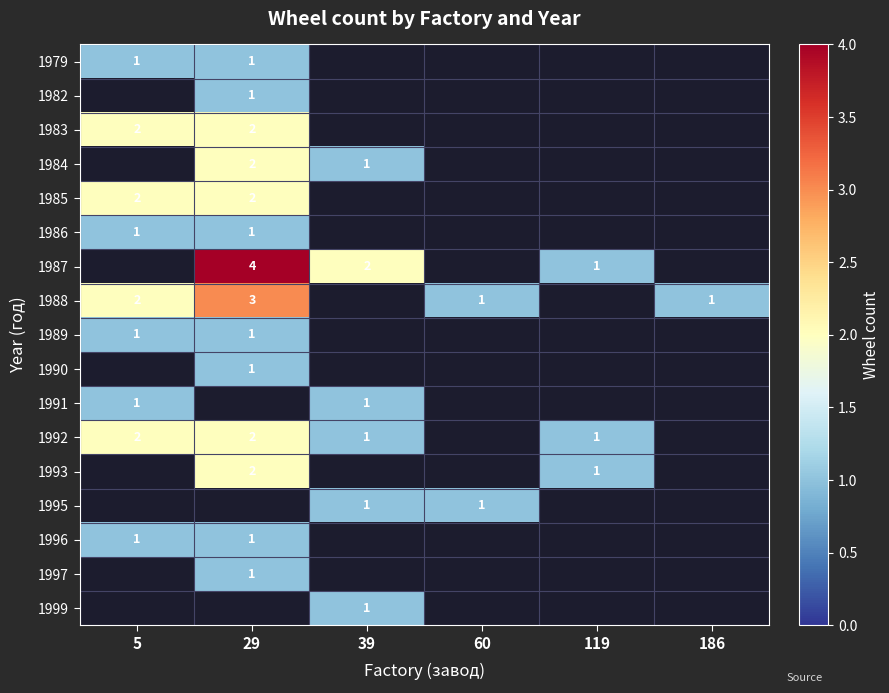

Is it true that 1979 equals 1 at 5?

True